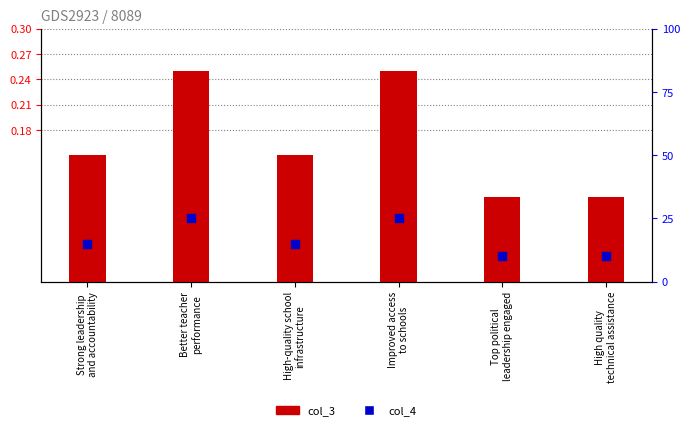

What is the total value across all series at High quality
technical assistance?

10.1